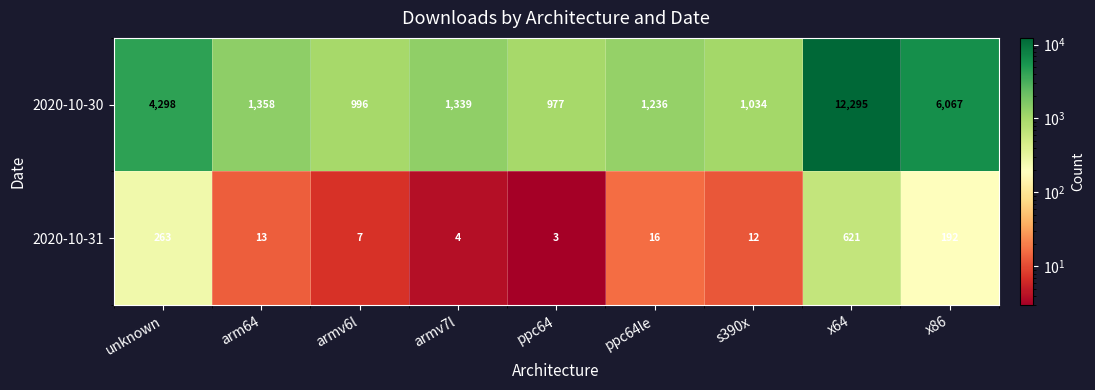

What is the sum of the 2020-10-31 values at x64 and s390x?

633